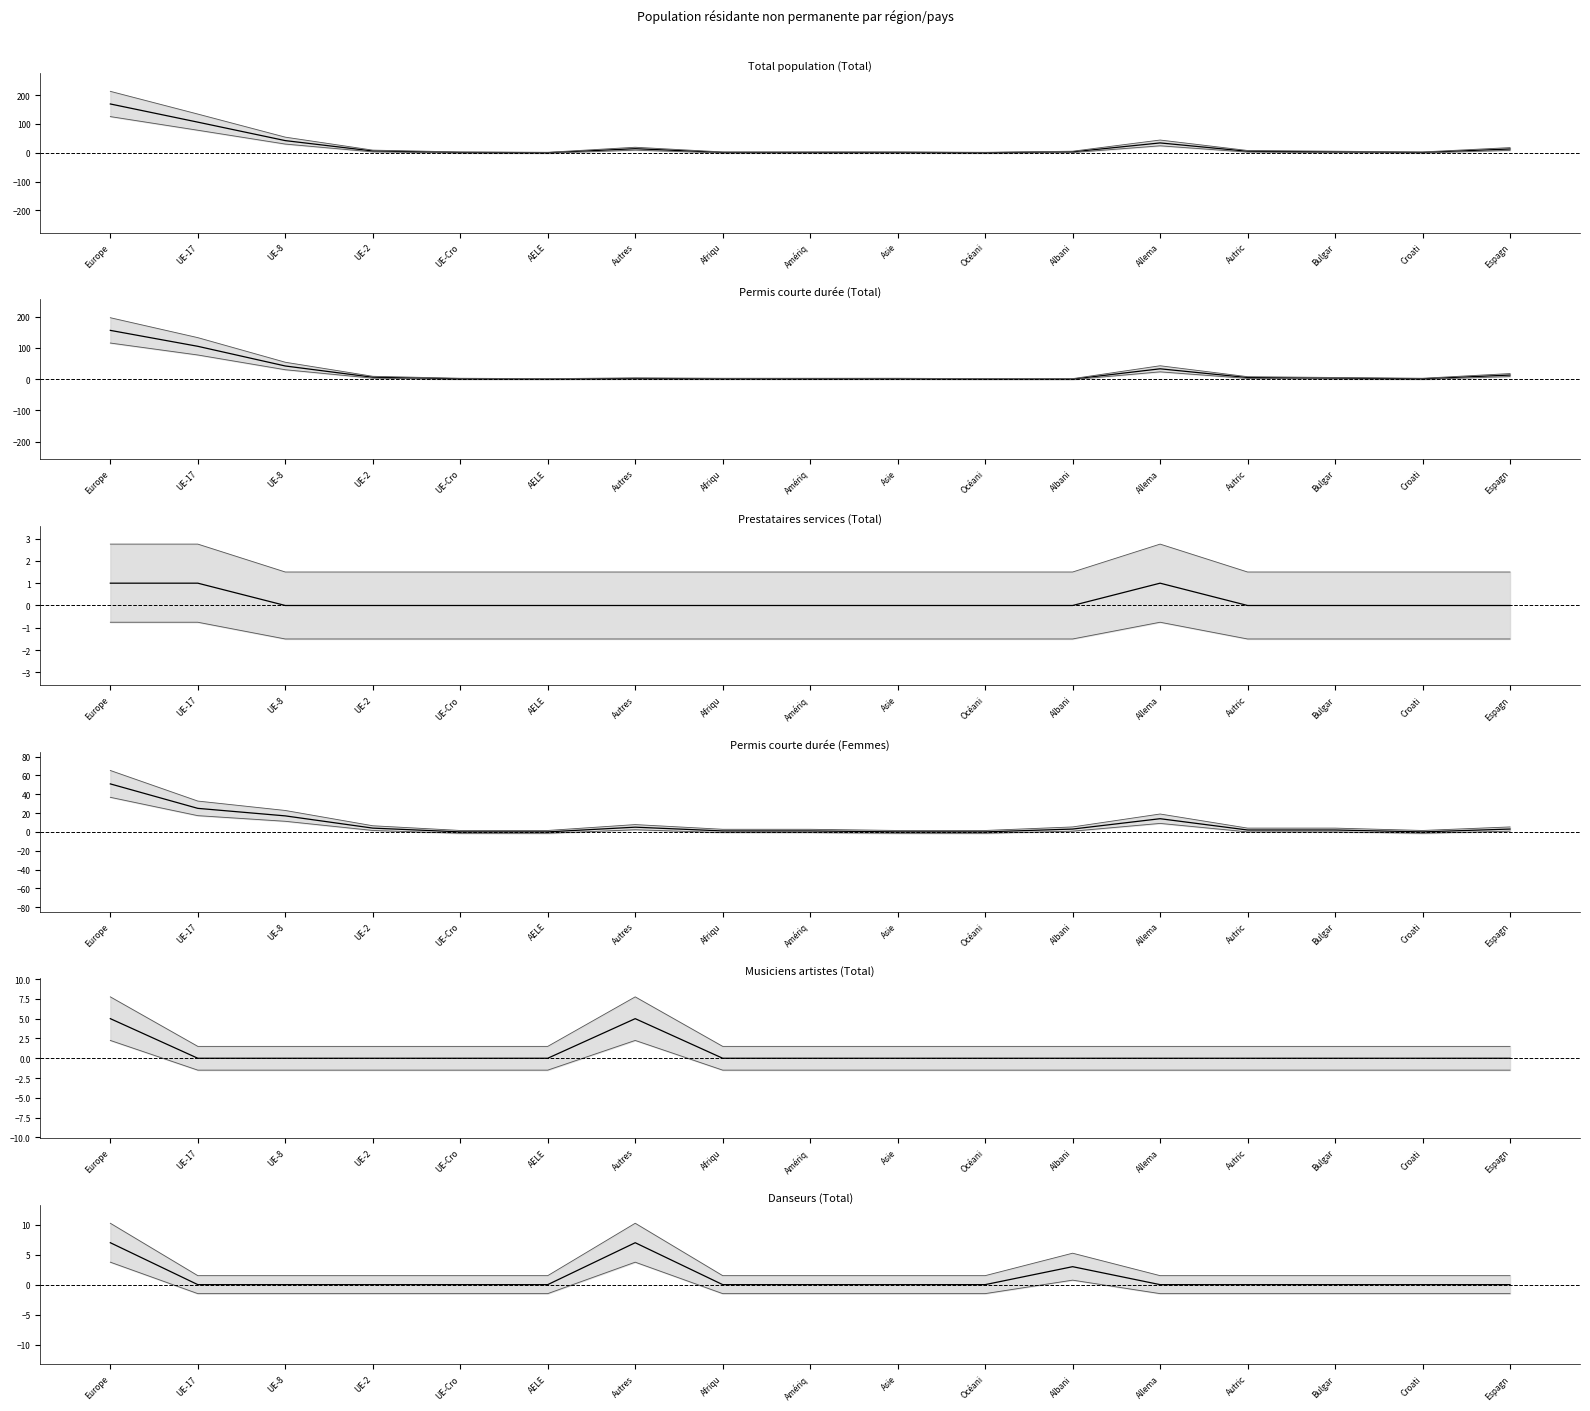

Rank the categories by Total population (Total) (mean) value from highest to lowest.

Europe, UE-17, UE-8, Allema, Autres, Espagn, UE-2, Autric, Albani, Bulgar, UE-Cro, Afriqu, Amériq, Asie, Croati, AELE, Océani